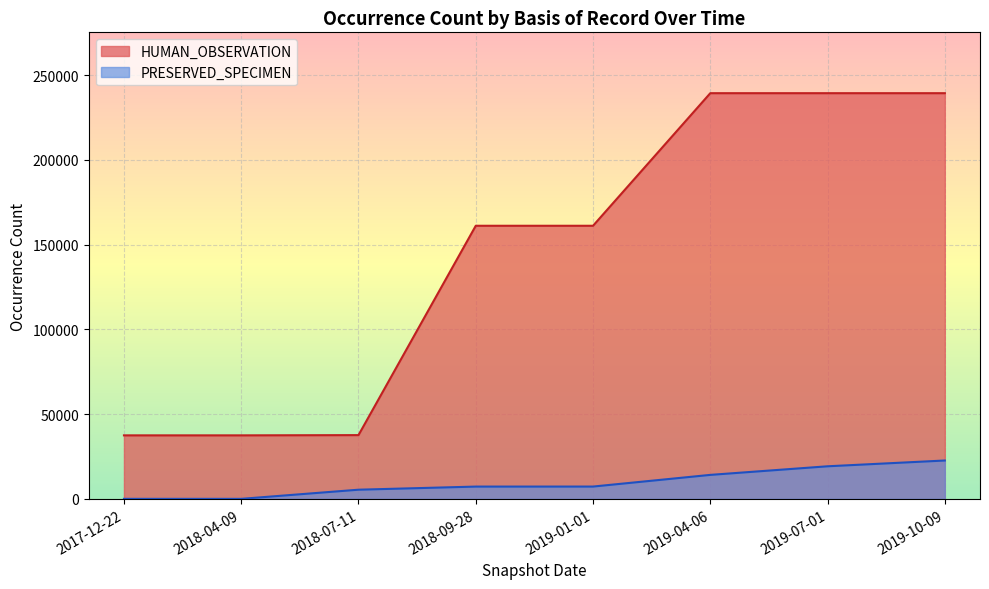

What is the average value of the PRESERVED_SPECIMEN series?

9484